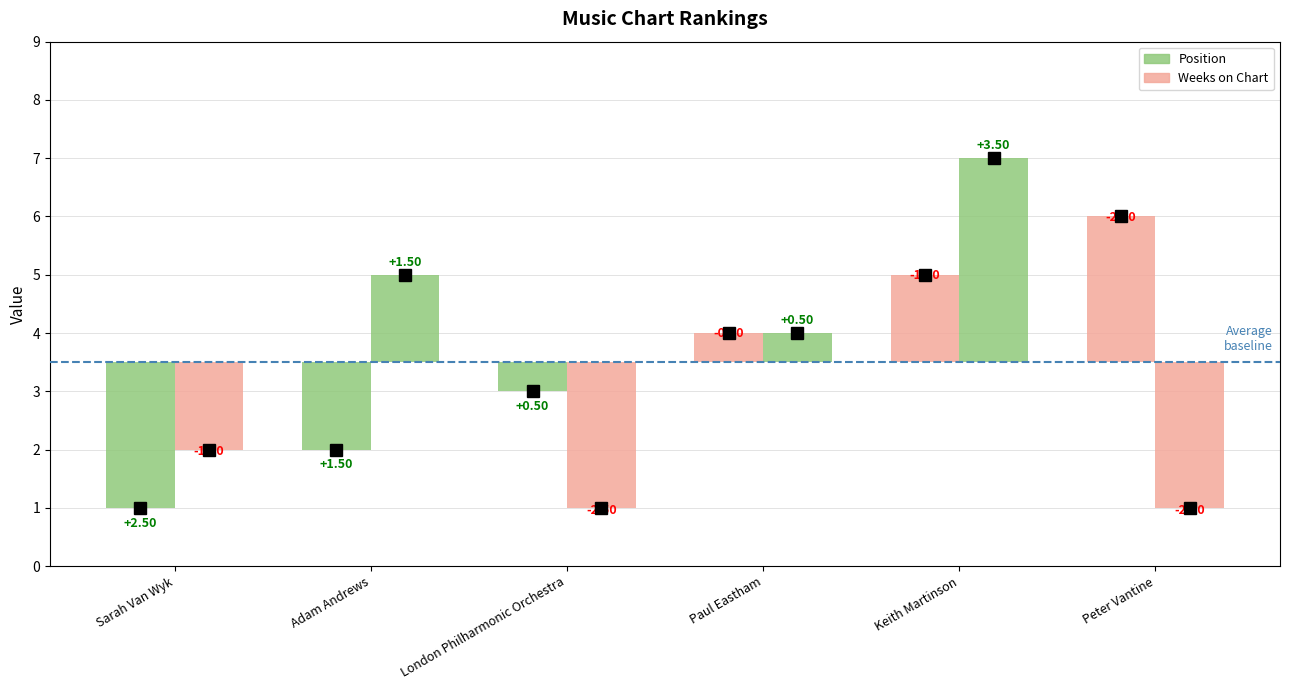

Which series has the largest total across all categories?

Position